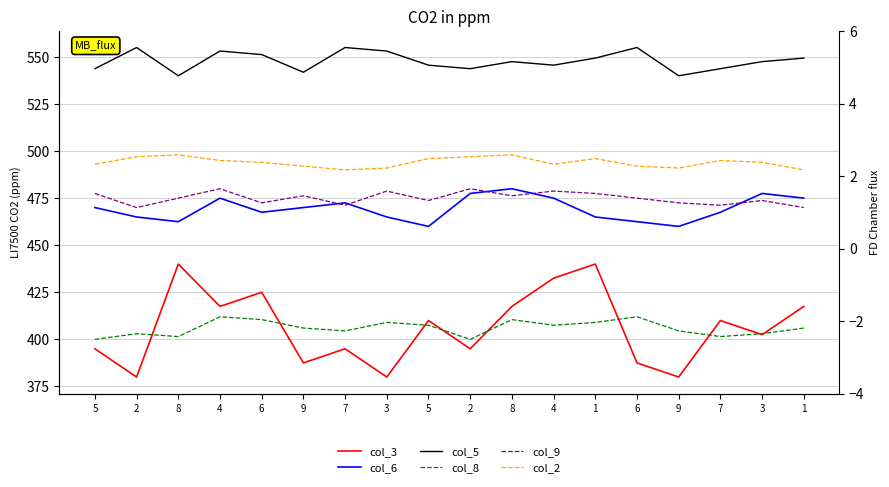

True or false: col_5 has a value of 342.9 at 3.

False